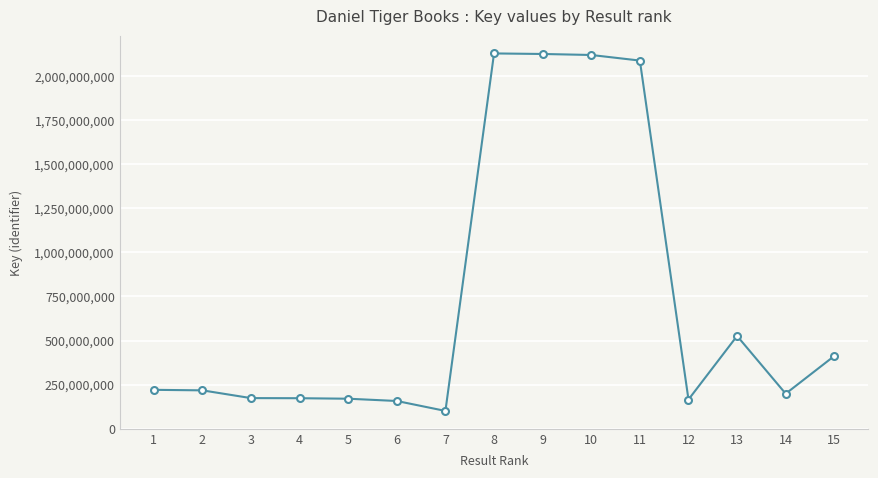

What is the greatest value displayed?

2128919592